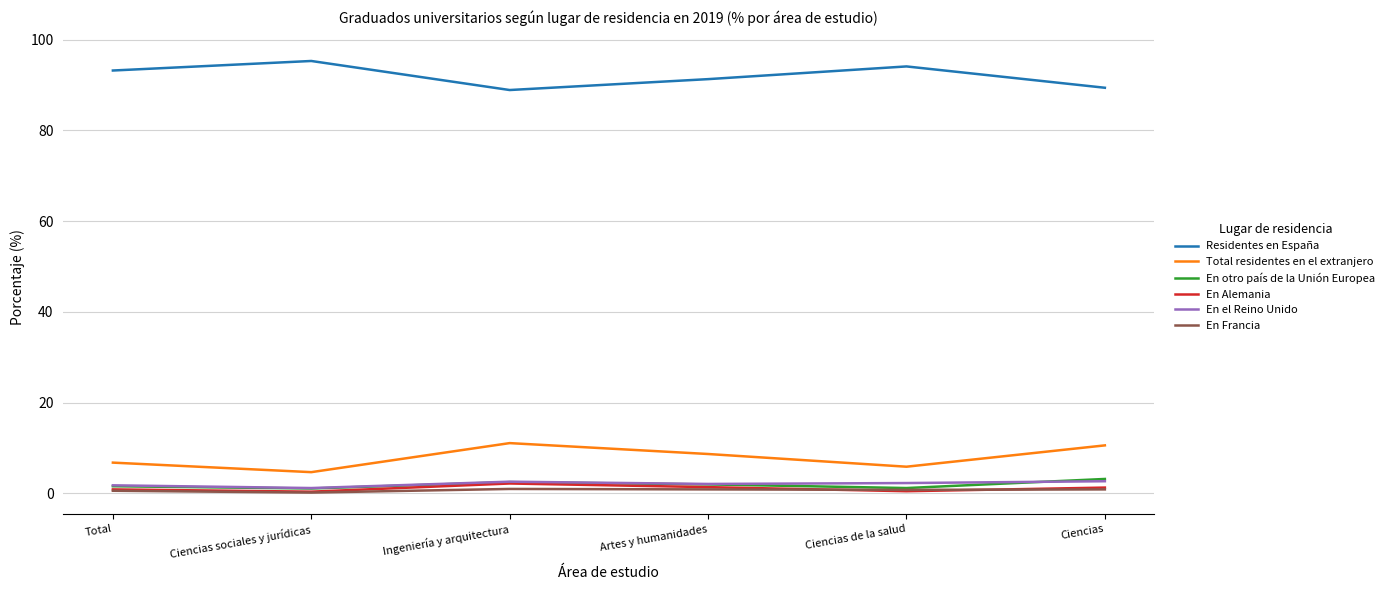

What are all the series names shown in the legend?

Residentes en España, Total residentes en el extranjero, En otro país de la Unión Europea, En Alemania, En el Reino Unido, En Francia